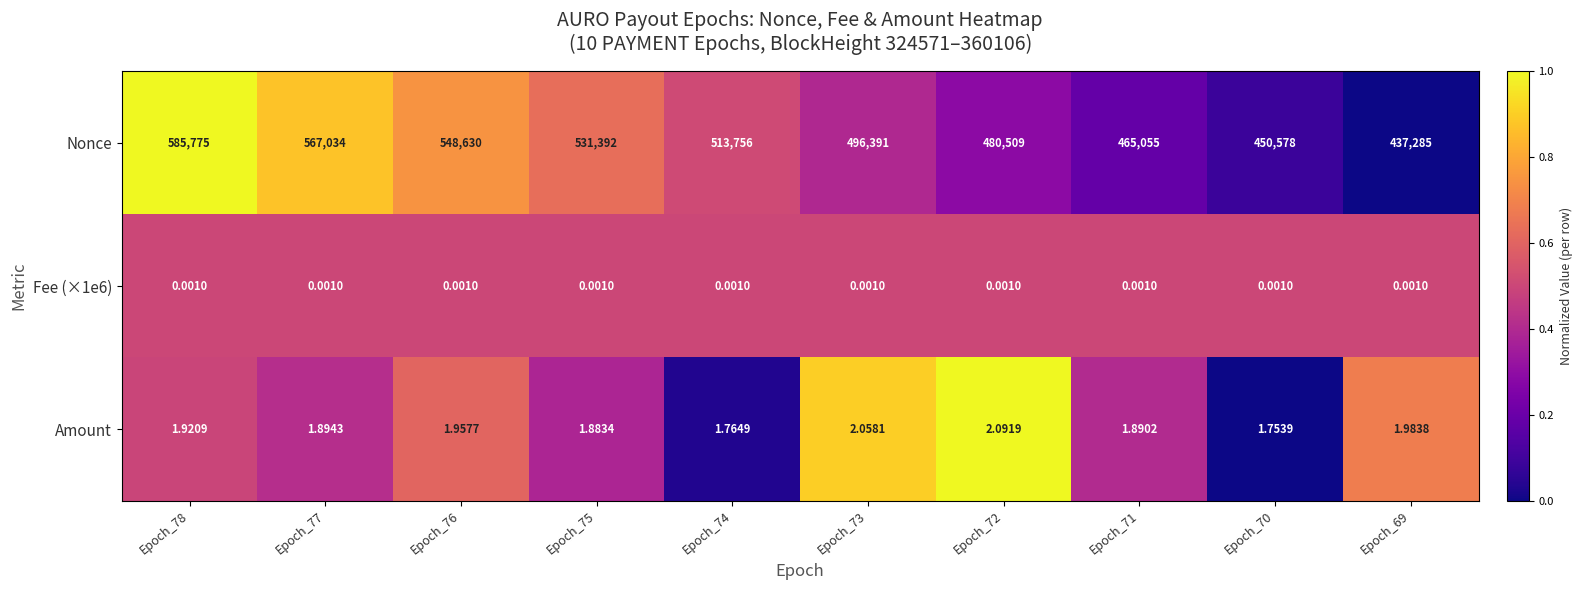

Between Epoch_78 and Epoch_70, which series saw the biggest shift?

Nonce